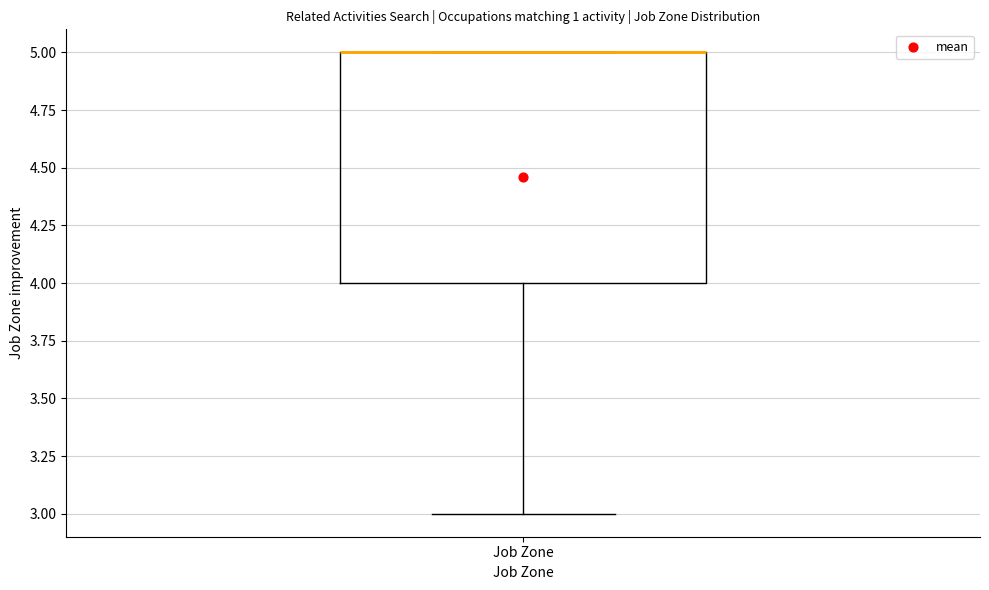

Read this box plot against the y-axis: the position of the median line, the range covered by the box, and the ends of both whiskers. The values are not printed on the chart, so give them approximately, as read against the axis.

median 5 (drawn on the box's upper edge), box 4 to 5, whiskers 3 to 5